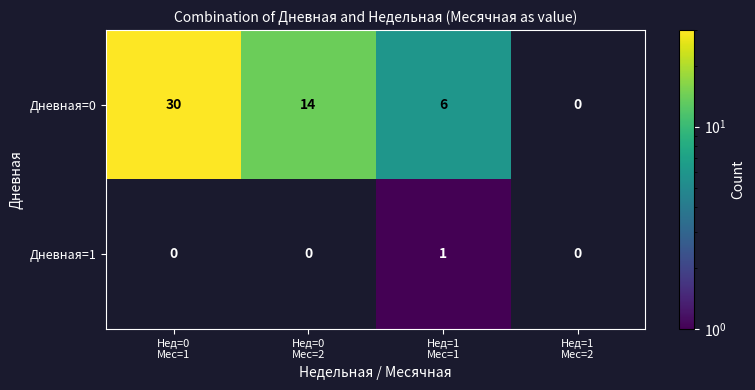

Count the Дневная=1 values in the range 0 to 1.

4